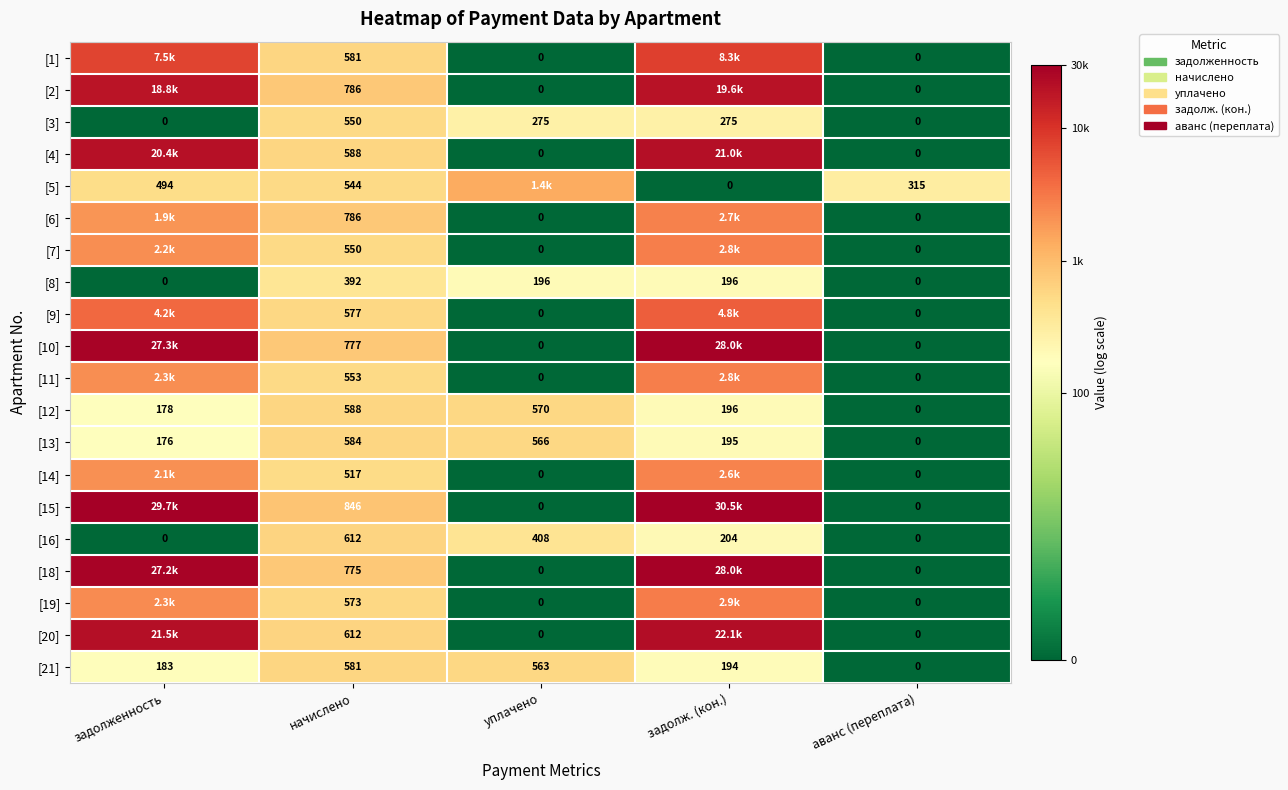

Where does the [13] series first go above 195?

начислено